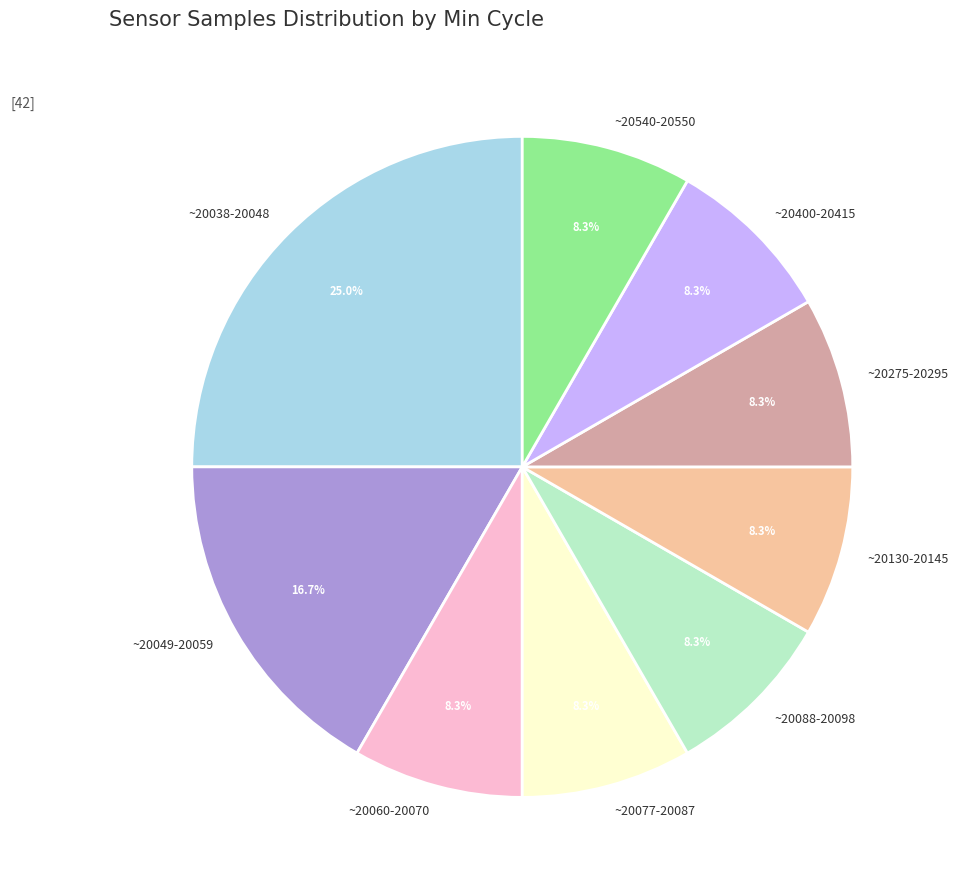

Approximately how many times larger is the value at ~20049-20059 compared to ~20400-20415?

2.0